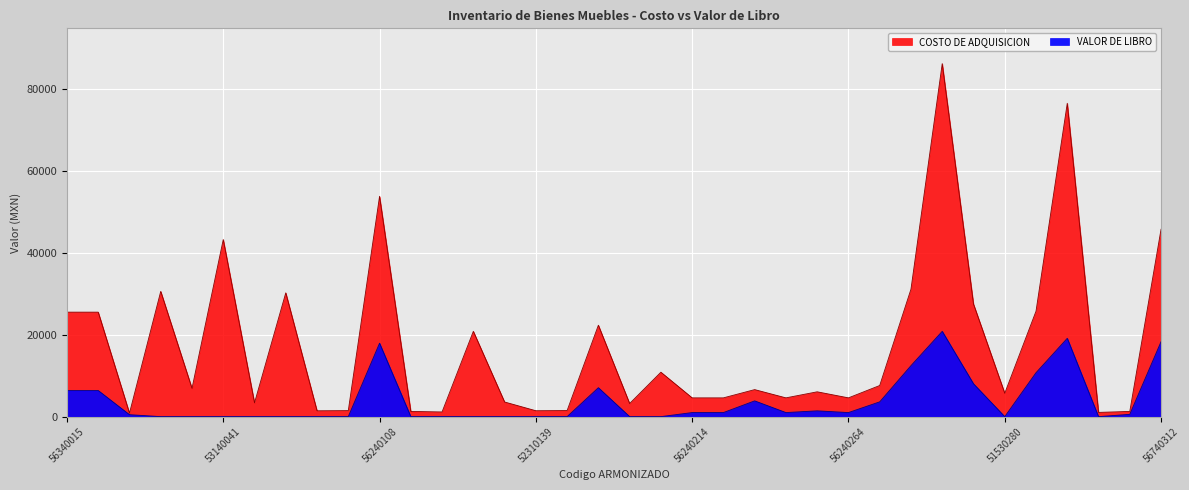

What is the label of the 31st point from the right?

53140041